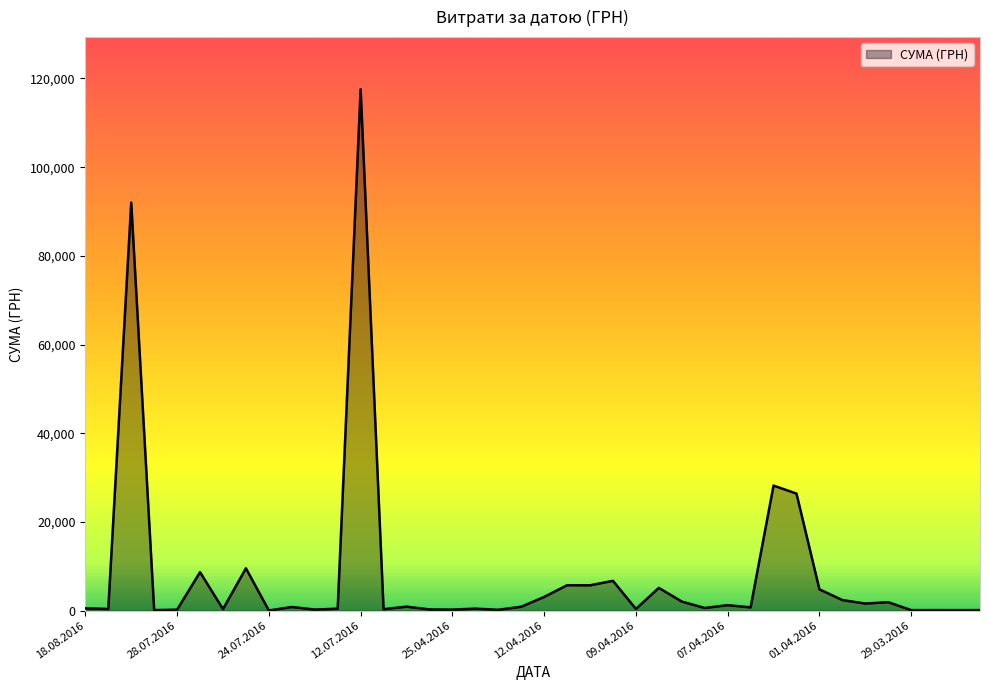

What is the maximum value shown in the chart?

117568.8